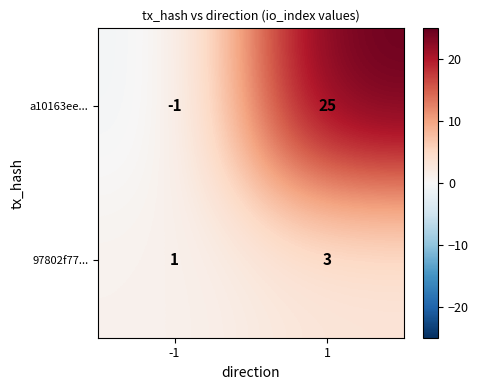

Count the number of data series in this chart.

2